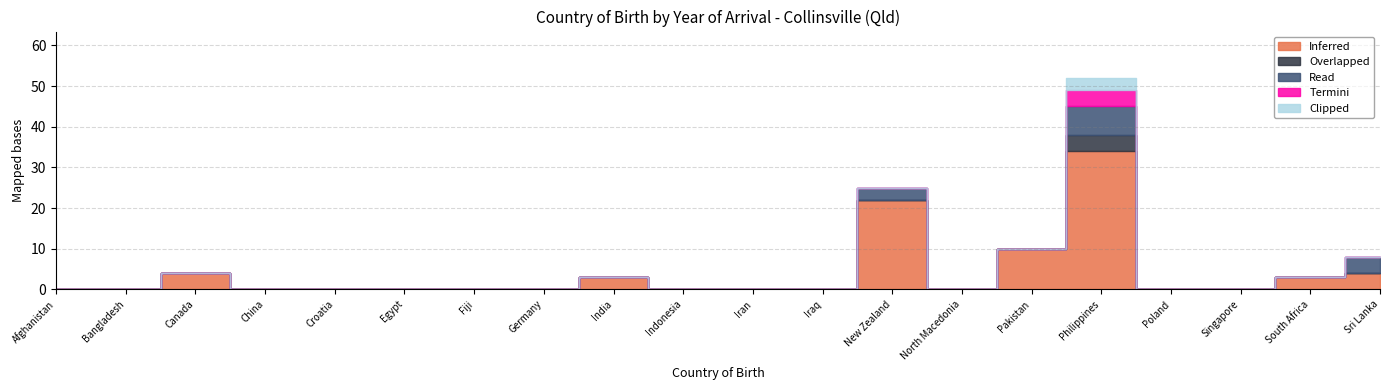

True or false: Inferred has a value of 37 at New Zealand.

False